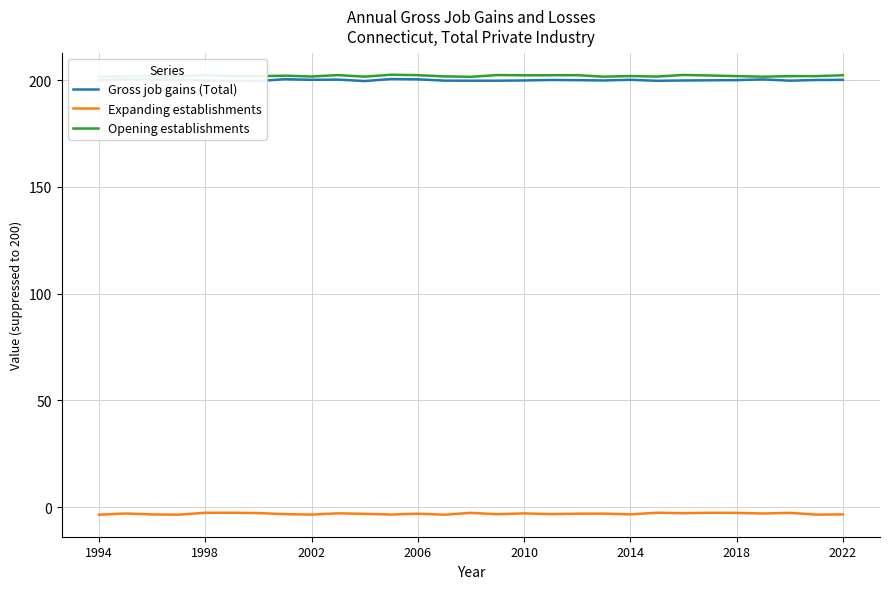

What is the minimum value for Opening establishments?

201.5